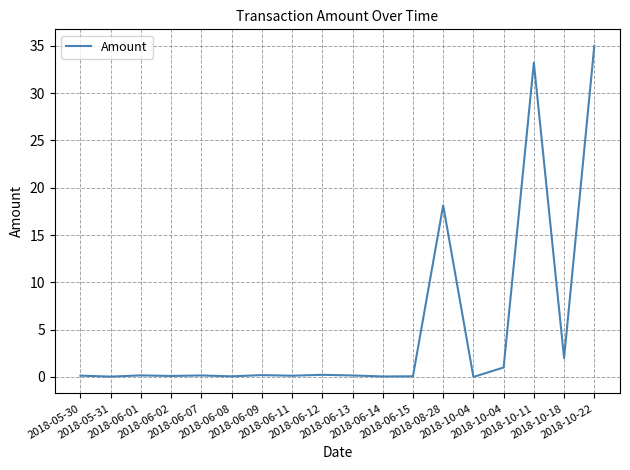

Does the chart display data point markers on the line(s)?

No